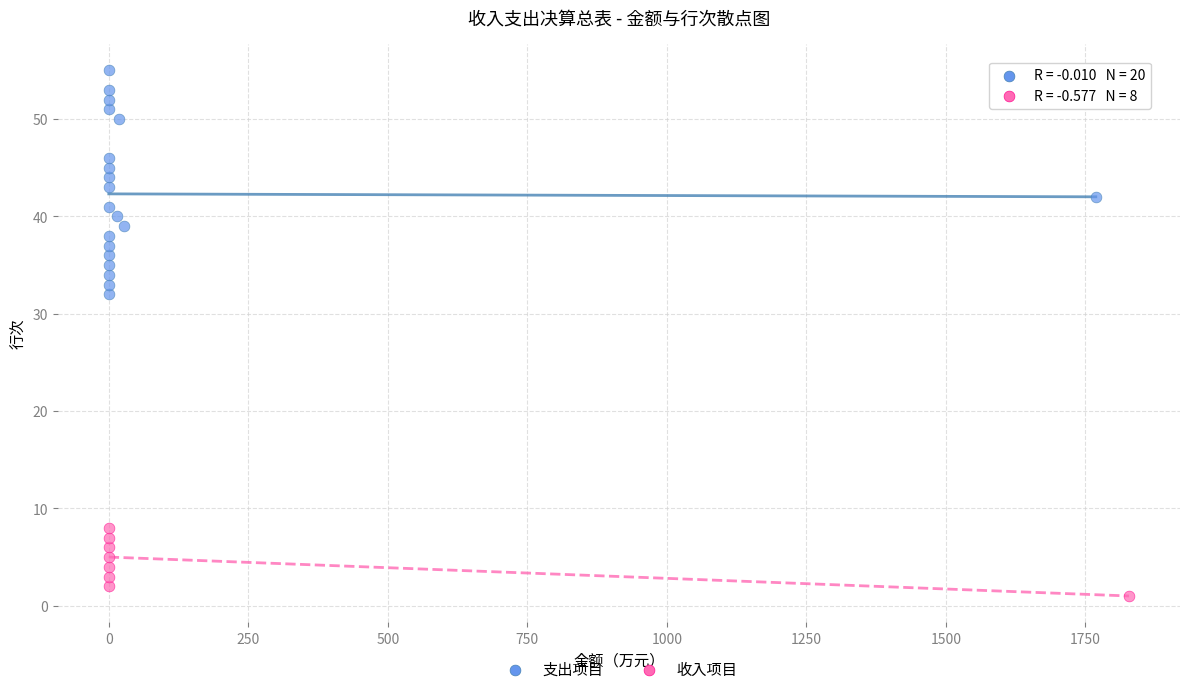

Which series reaches the maximum Y coordinate?

支出项目